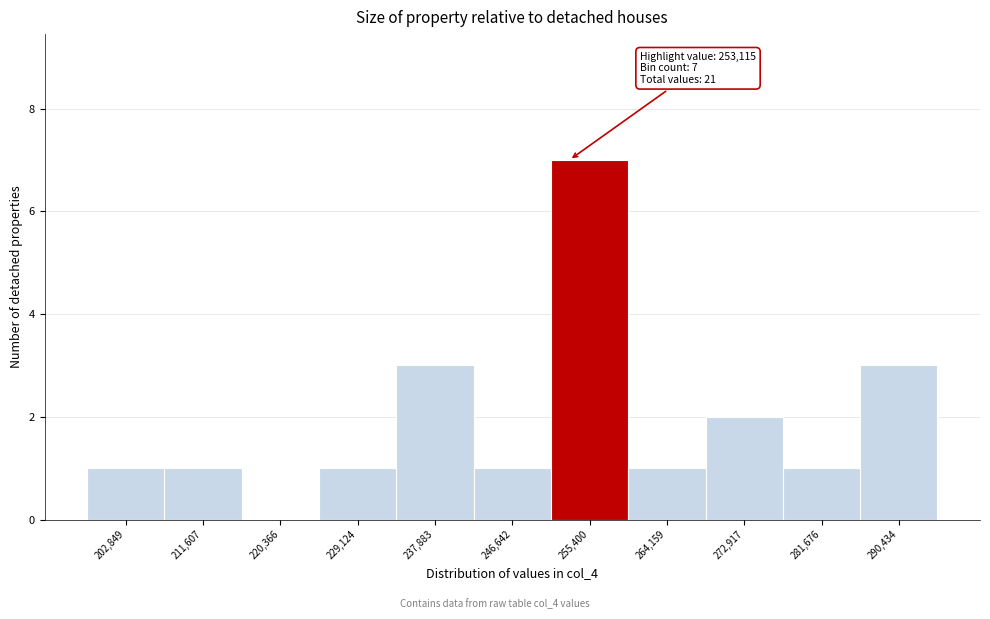

Over which range of the x-axis is the bar tallest?

251000 to 260000